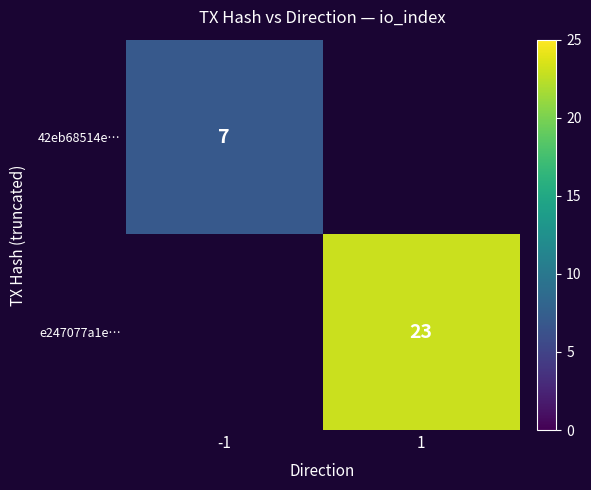

How many distinct data groups are displayed?

2